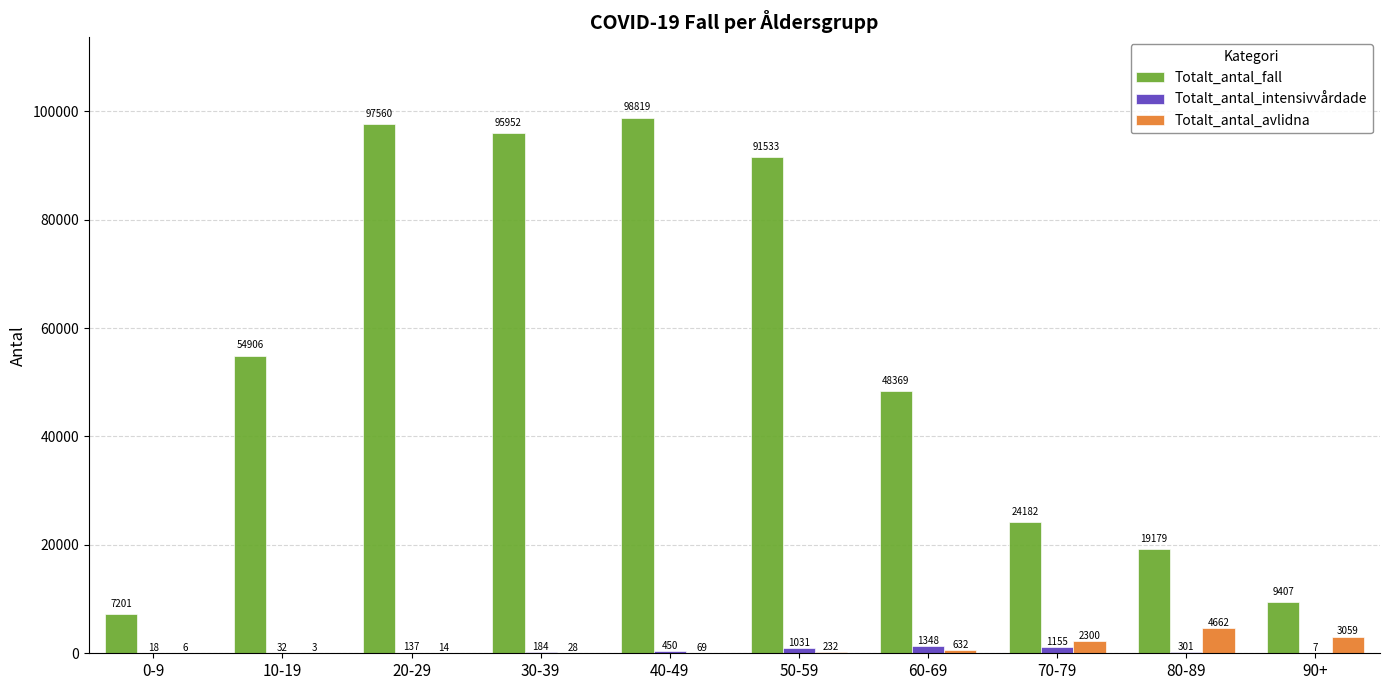

Which series has the widest spread of values?

Totalt_antal_fall